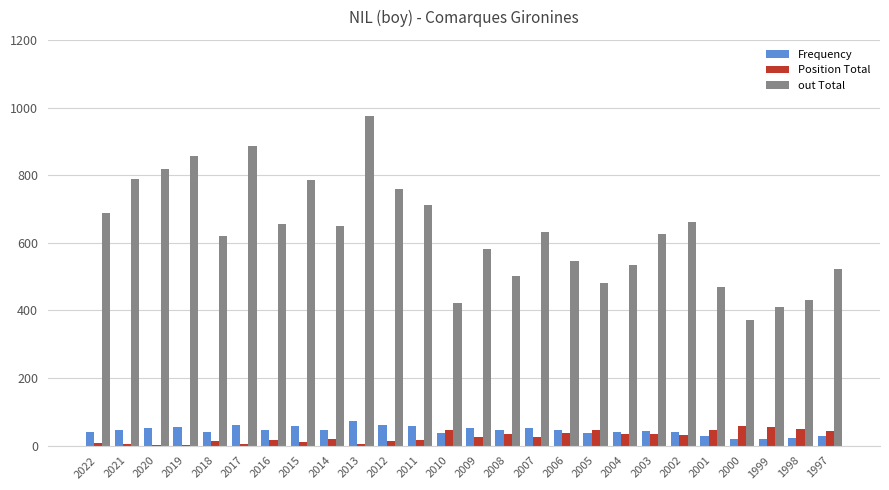

The value of Frequency at 2022 is 40. True or false?

True